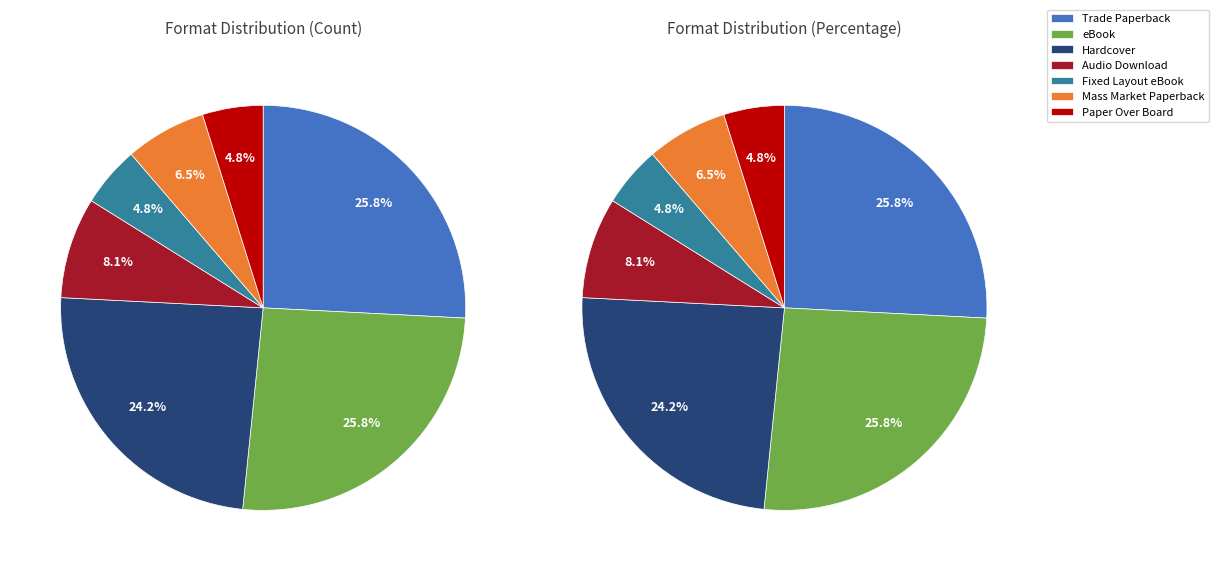

Which slice is the largest?

Trade Paperback